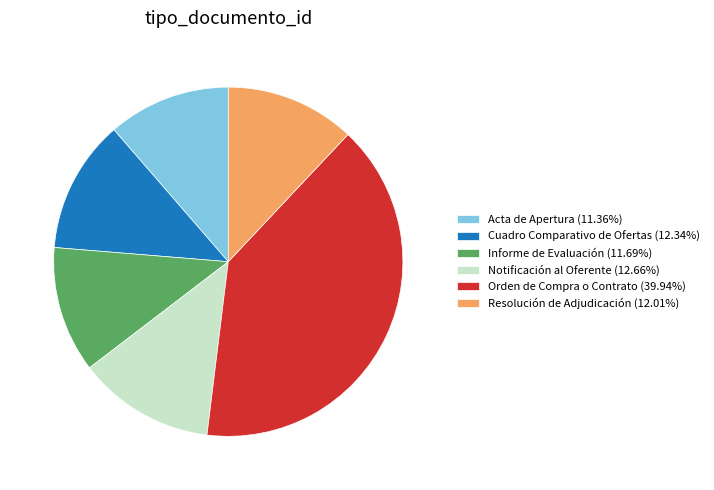

The Cuadro Comparativo de Ofertas slice represents 6% of the pie. True or false?

False